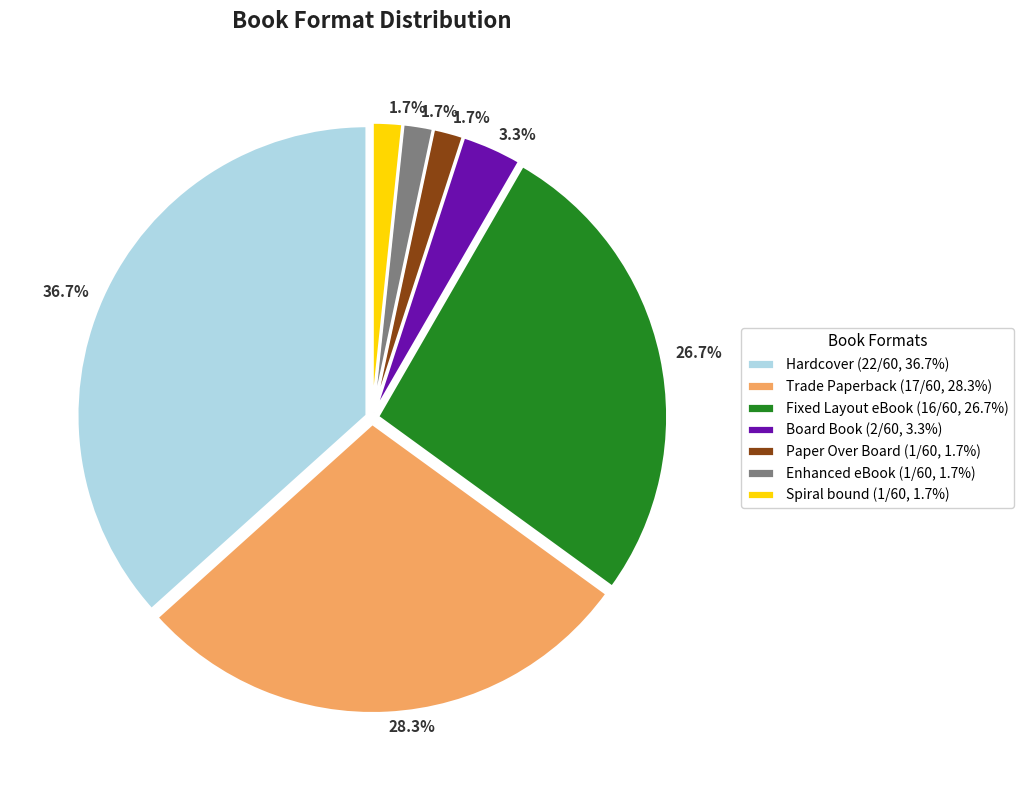

Which category has the biggest portion of the pie?

Hardcover